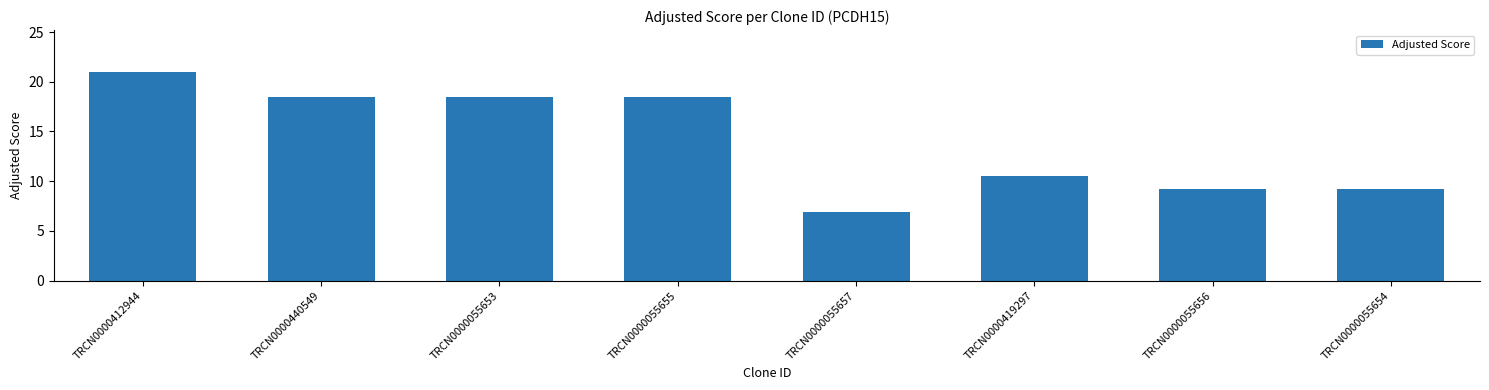

Which category has the highest value across all series?

TRCN0000412944